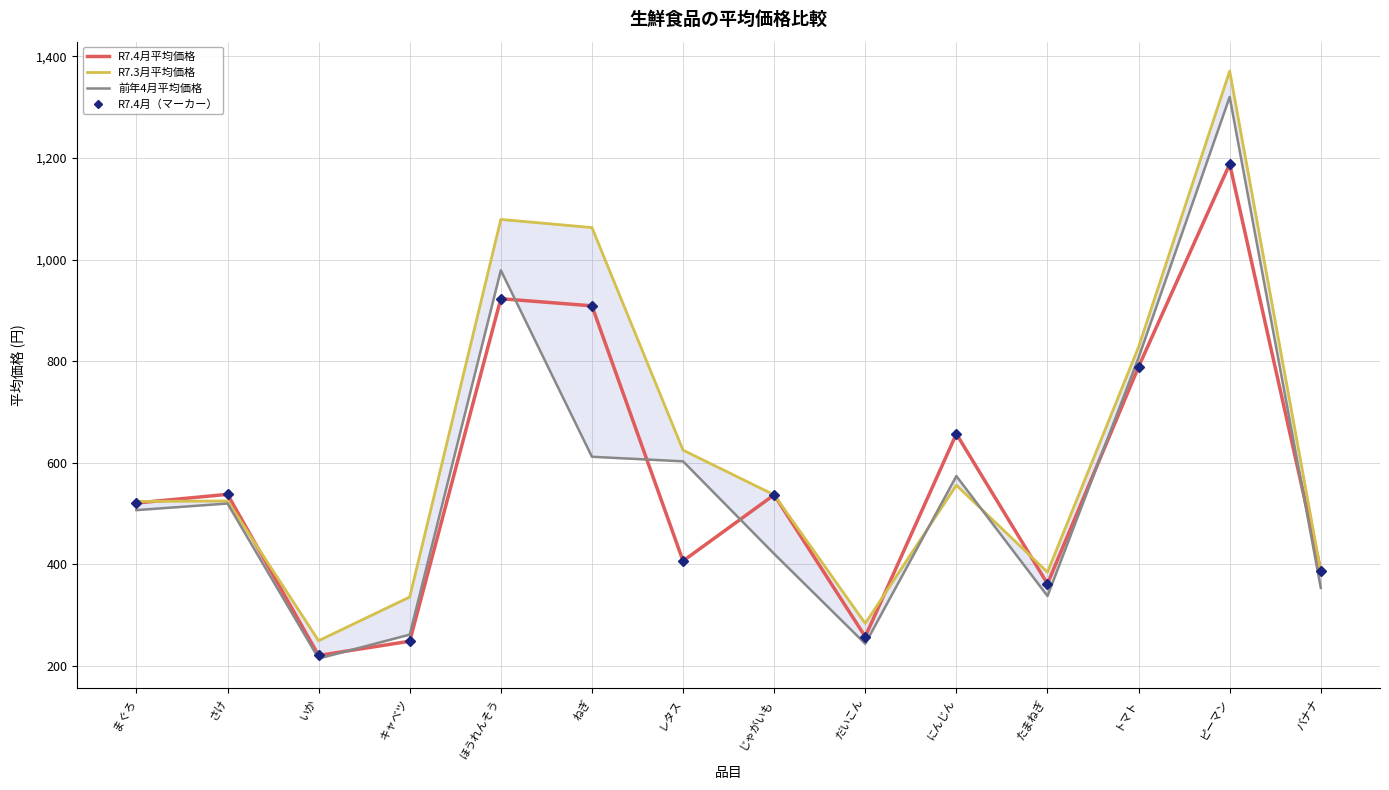

Is this an area chart (filled region under the line)?

No